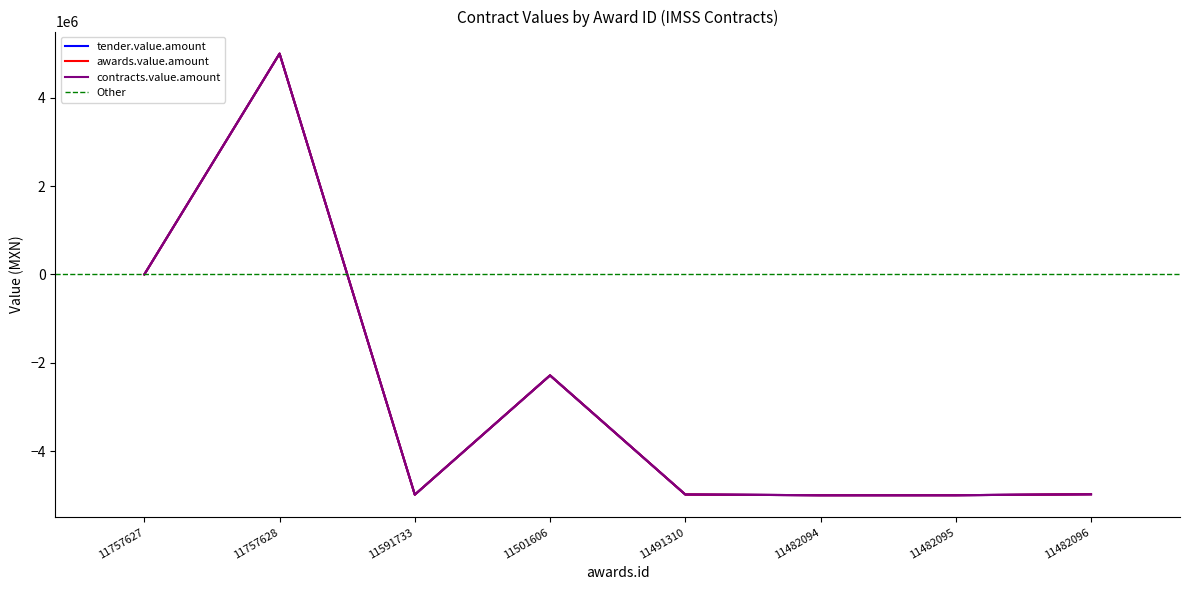

How many data points does each series have?

8